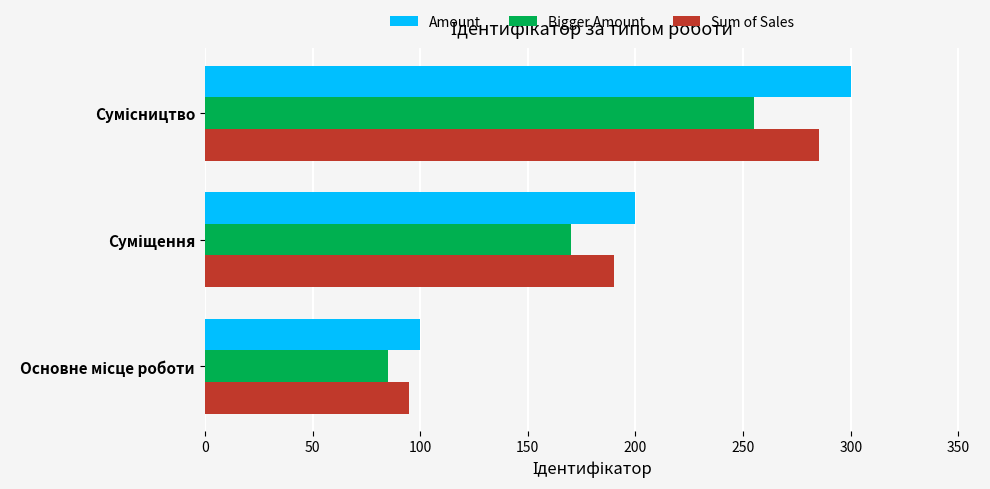

What is the lowest value of the Bigger Amount series?

85